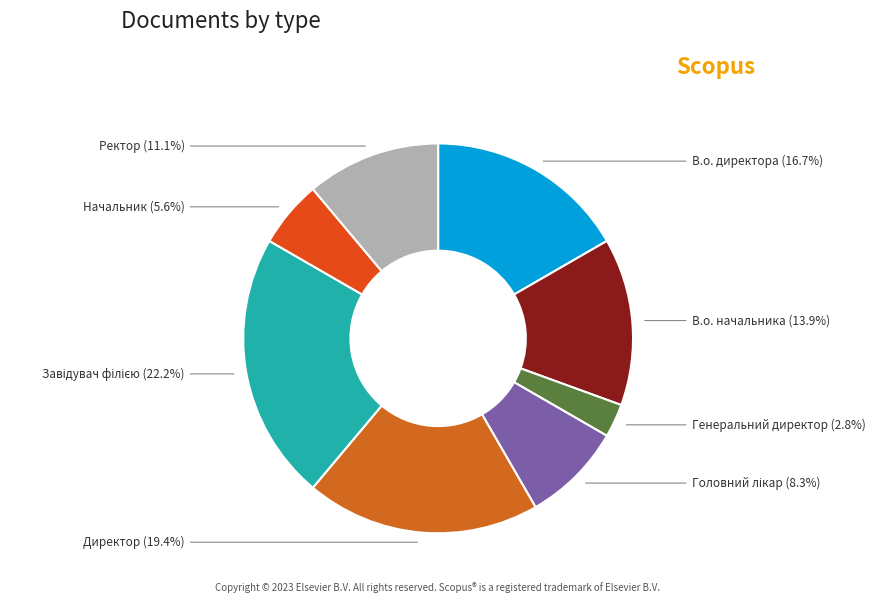

Rank the categories by value from highest to lowest.

Завідувач філією, Директор, В.о. директора, В.о. начальника, Ректор, Головний лікар, Начальник, Генеральний директор